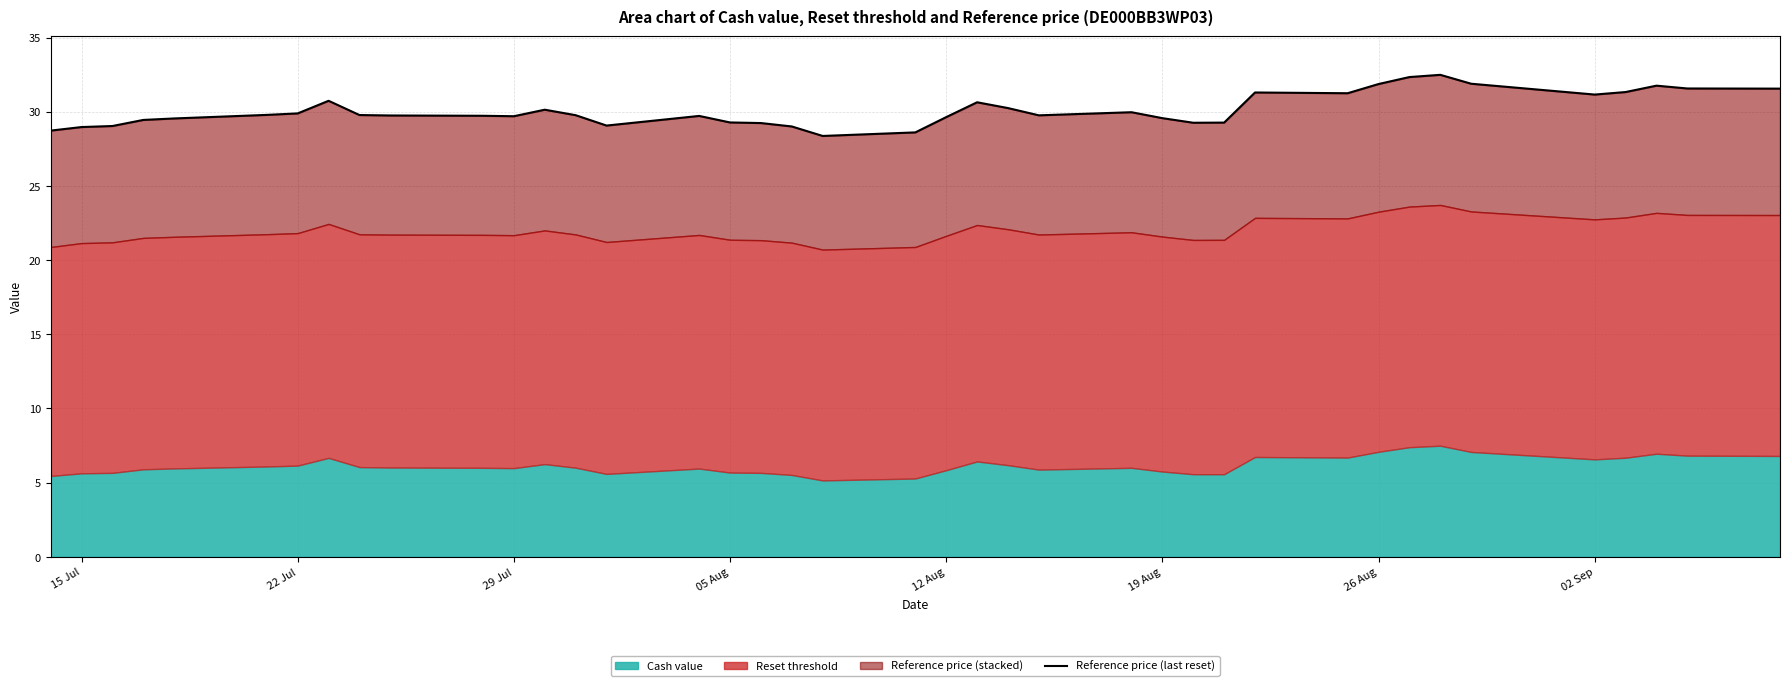

What is the greatest value displayed?

32.5